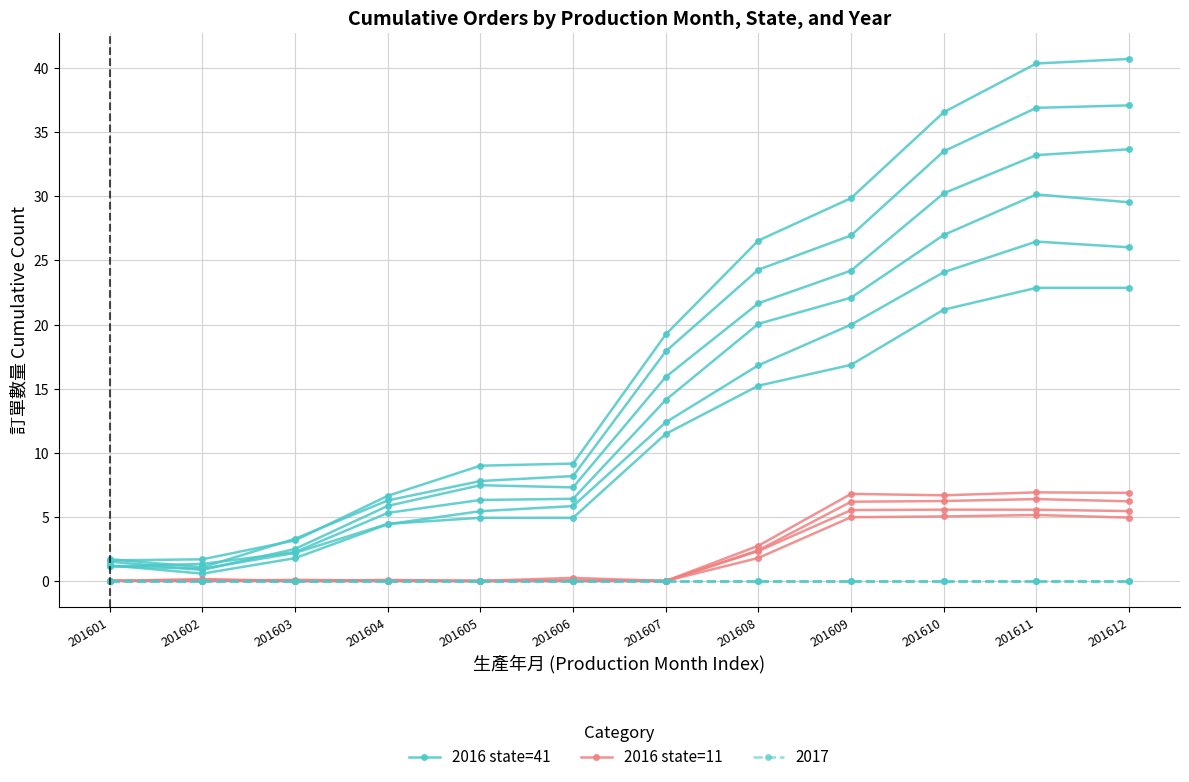

Which has a higher value, 201609 or 201610?

201610